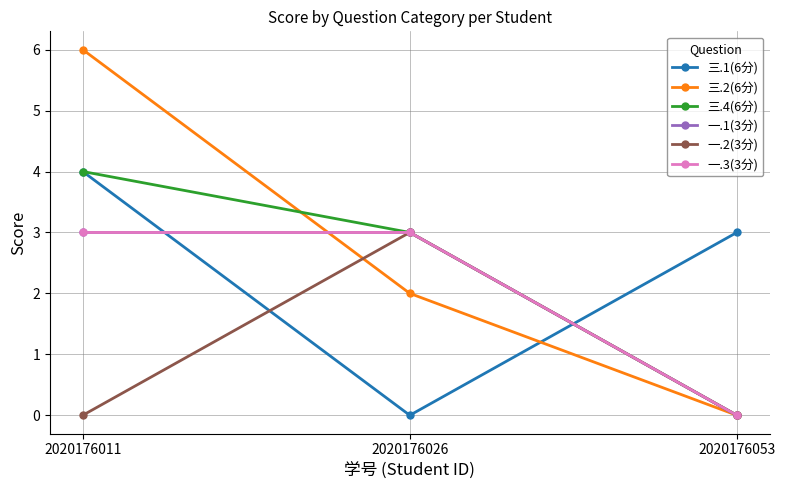

What is the average value of the 一.1(3分) series?

2